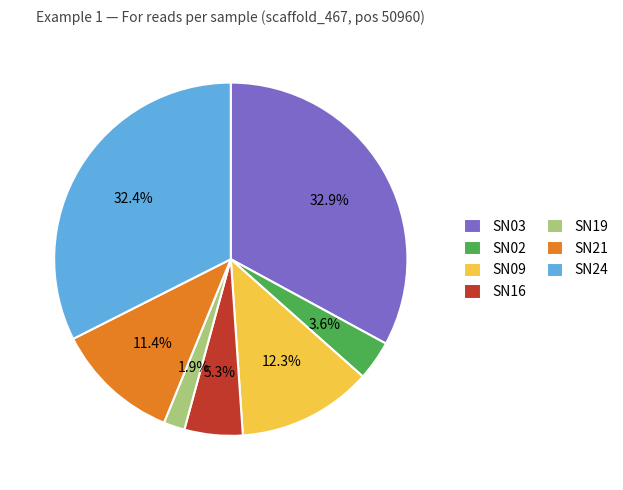

To the nearest percent, what is the combined percentage of SN21 and SN02?

15%